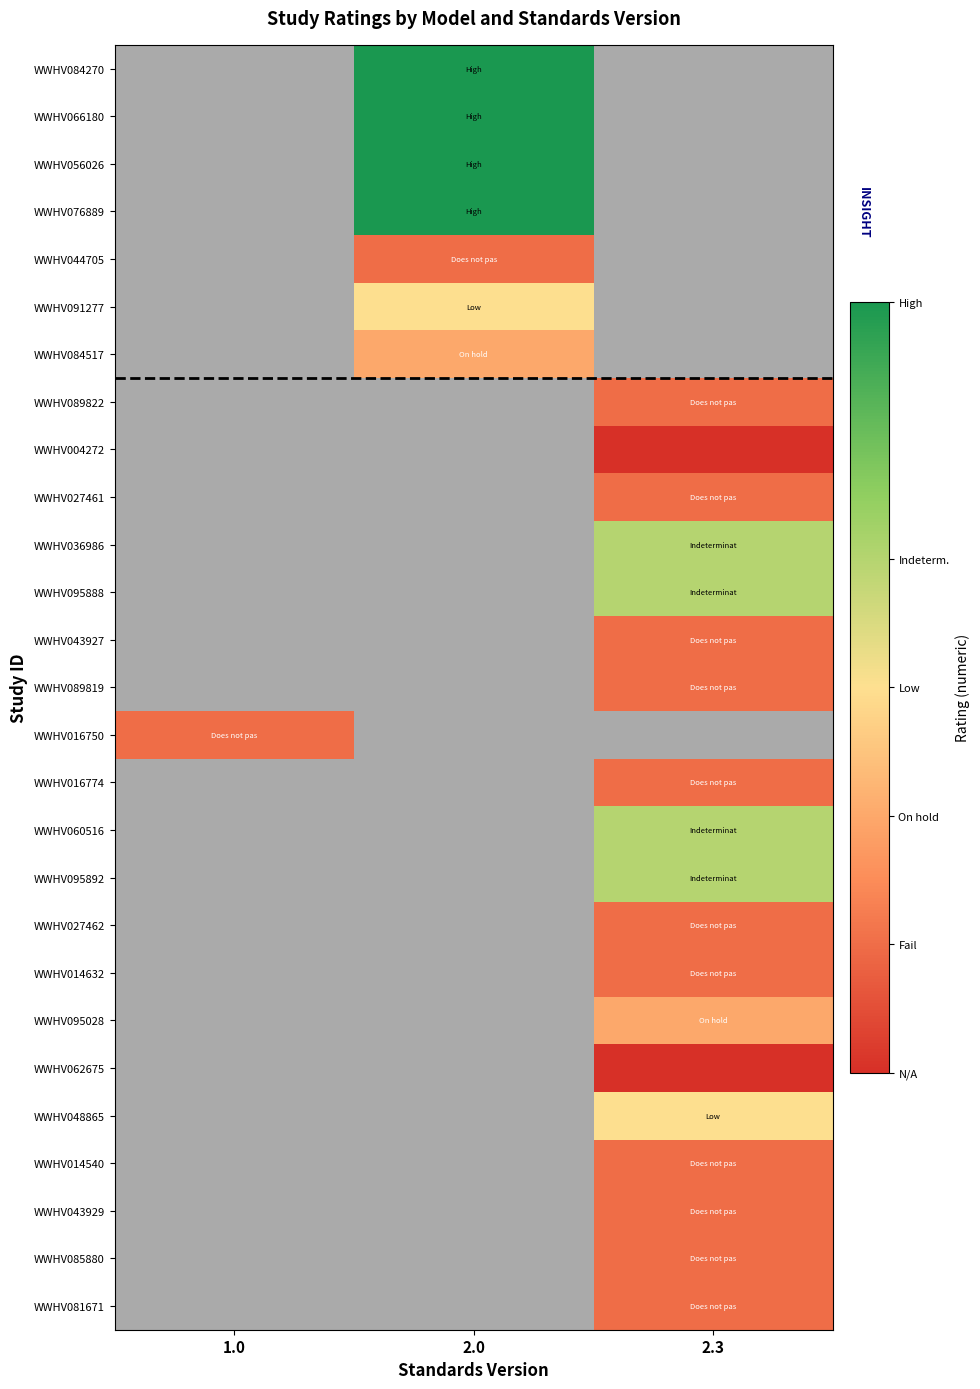

Which category has the highest value across all series?

2.0